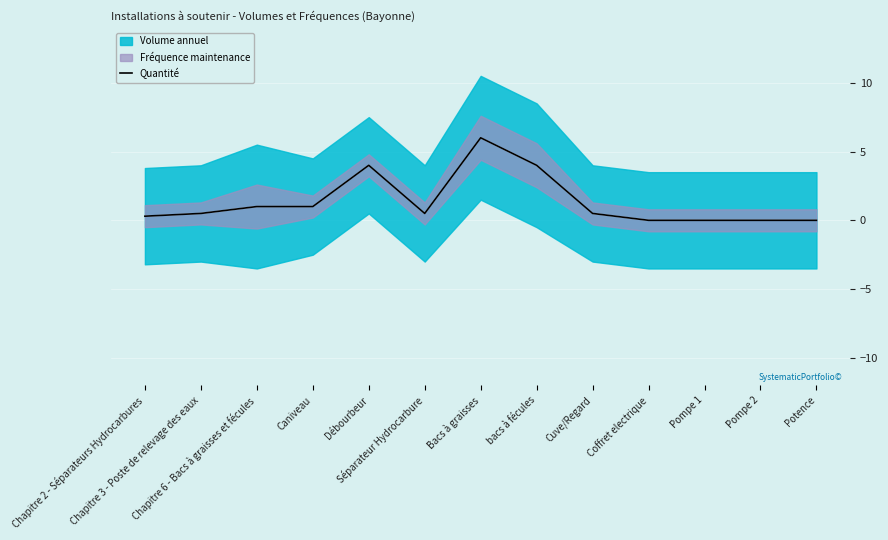

Rank the categories by value from lowest to highest.

Coffret electrique, Pompe 1, Pompe 2, Potence, Chapitre 2 - Séparateurs Hydrocarbures, Chapitre 3 - Poste de relevage des eaux, Séparateur Hydrocarbure, Cuve/Regard, Chapitre 6 - Bacs à graisses et fécules, Caniveau, Débourbeur, bacs à fécules, Bacs à graisses